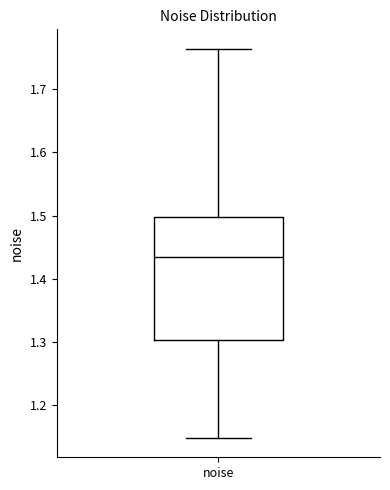

Transcribe this box plot: give where the median line is, the range the box spans, and where the two whiskers end, as read against the y-axis. The values are not printed on the chart, so give them approximately, as read against the axis.

median 1.44, box 1.30 to 1.50, whiskers 1.15 to 1.76